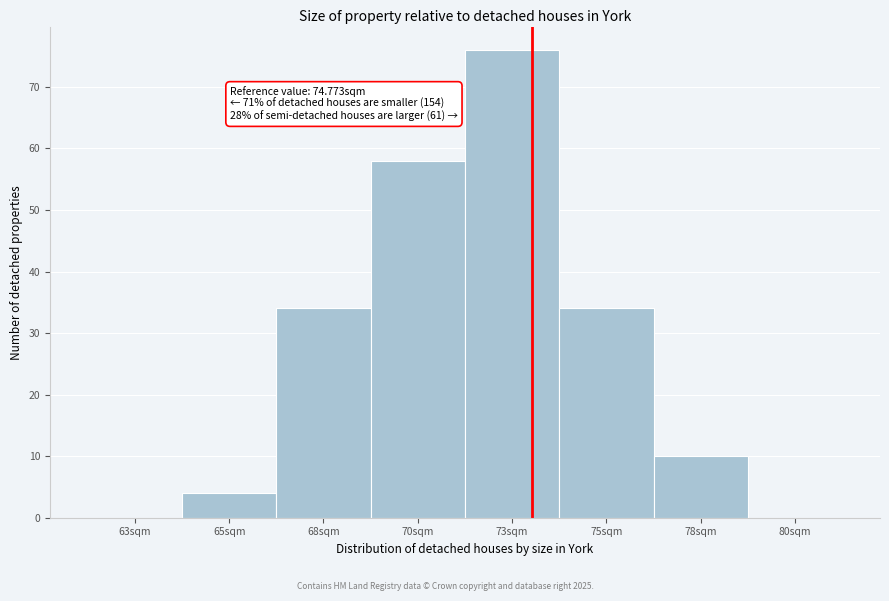

Reading left to right, transcribe all the data shown in this chart.

63sqm=0	65sqm=4	68sqm=34	70sqm=58	73sqm=76	75sqm=34	78sqm=10	80sqm=0